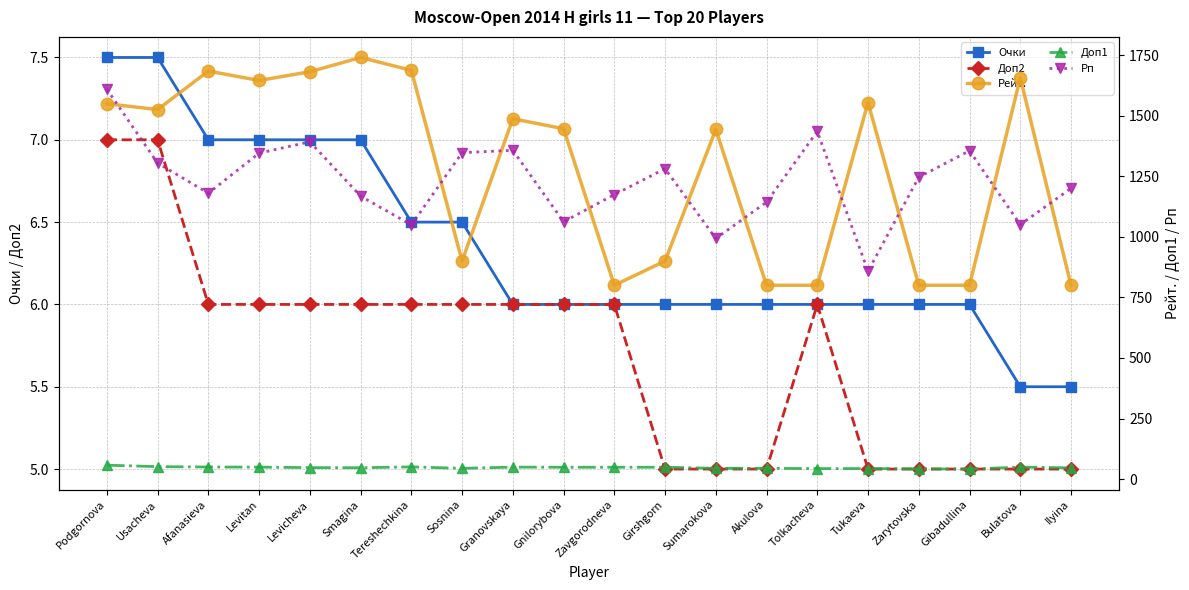

Where does the Очки series first go above 6?

Podgornova